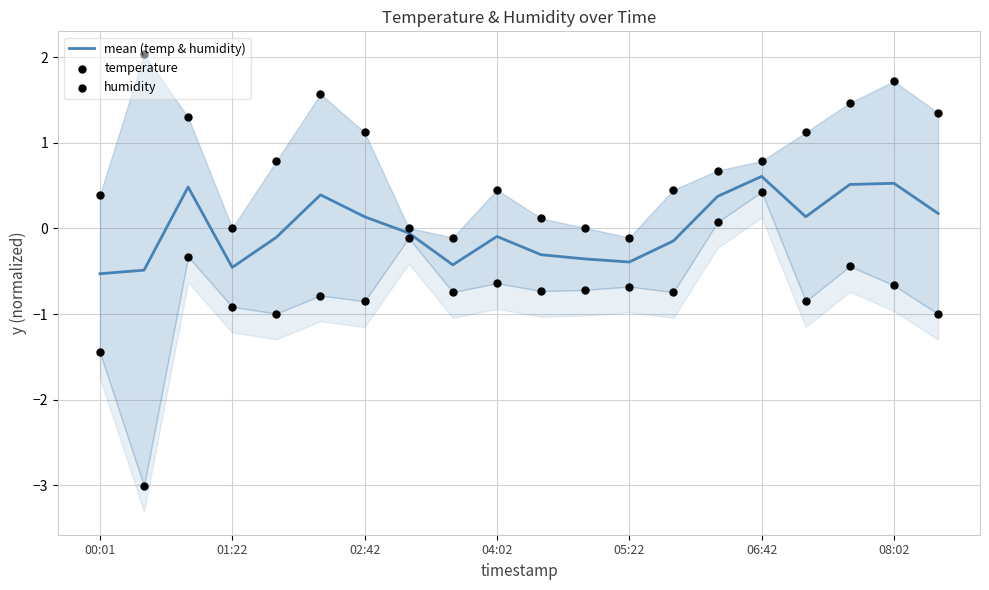

At how many categories does at least one series exceed 1?

8